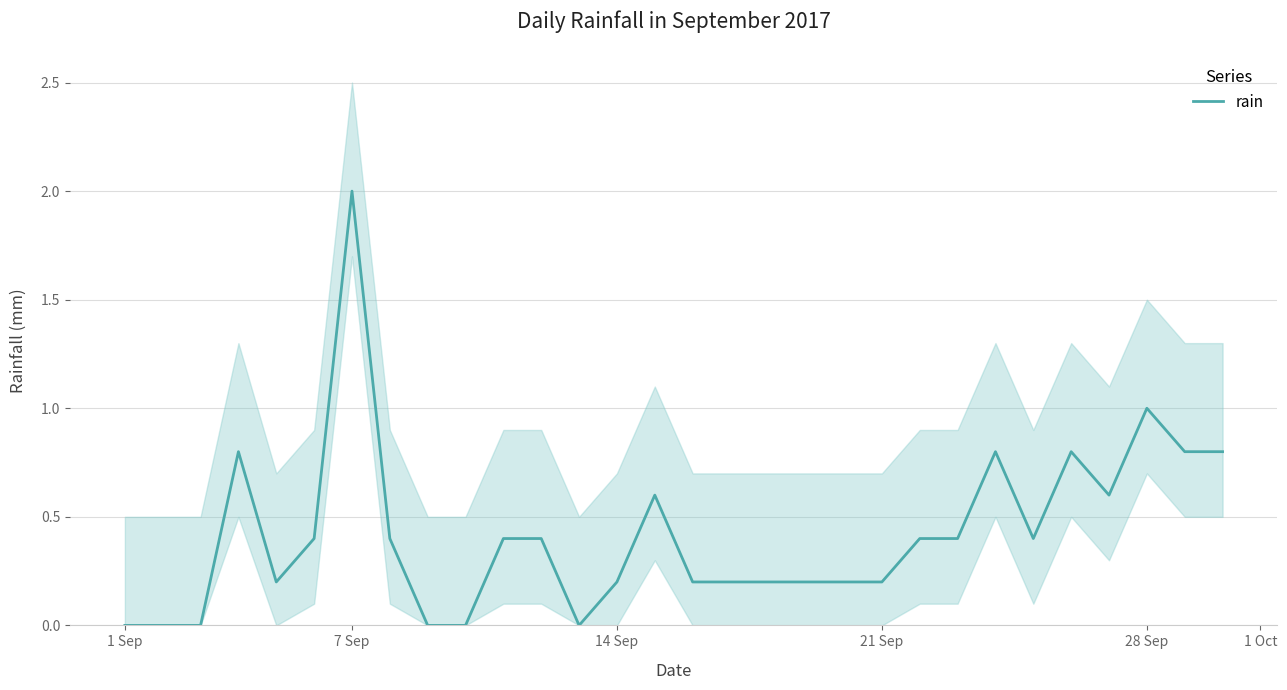

What is the sum of all values?

12.6